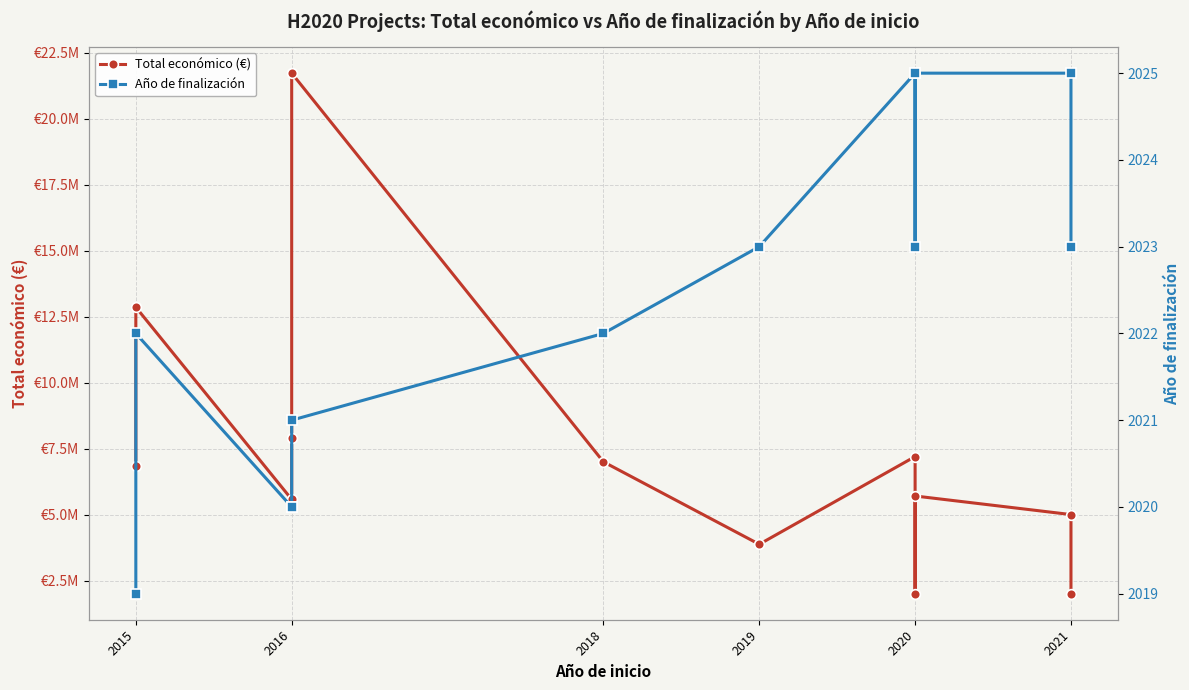

Reading left to right, list all the values displayed in this chart.

Total económico (€): 6850000	12861529	5575828	7895657	21733649	6999771	3873244	7199787	1999937	5703693	4999563	1999886
Año de finalización: 2019	2022	2020	2020	2021	2022	2023	2025	2023	2025	2025	2023